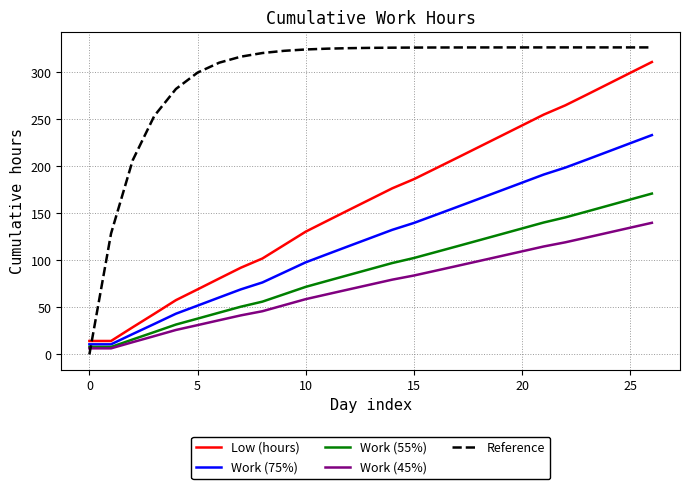

Which series has the largest range (max minus min)?

Reference